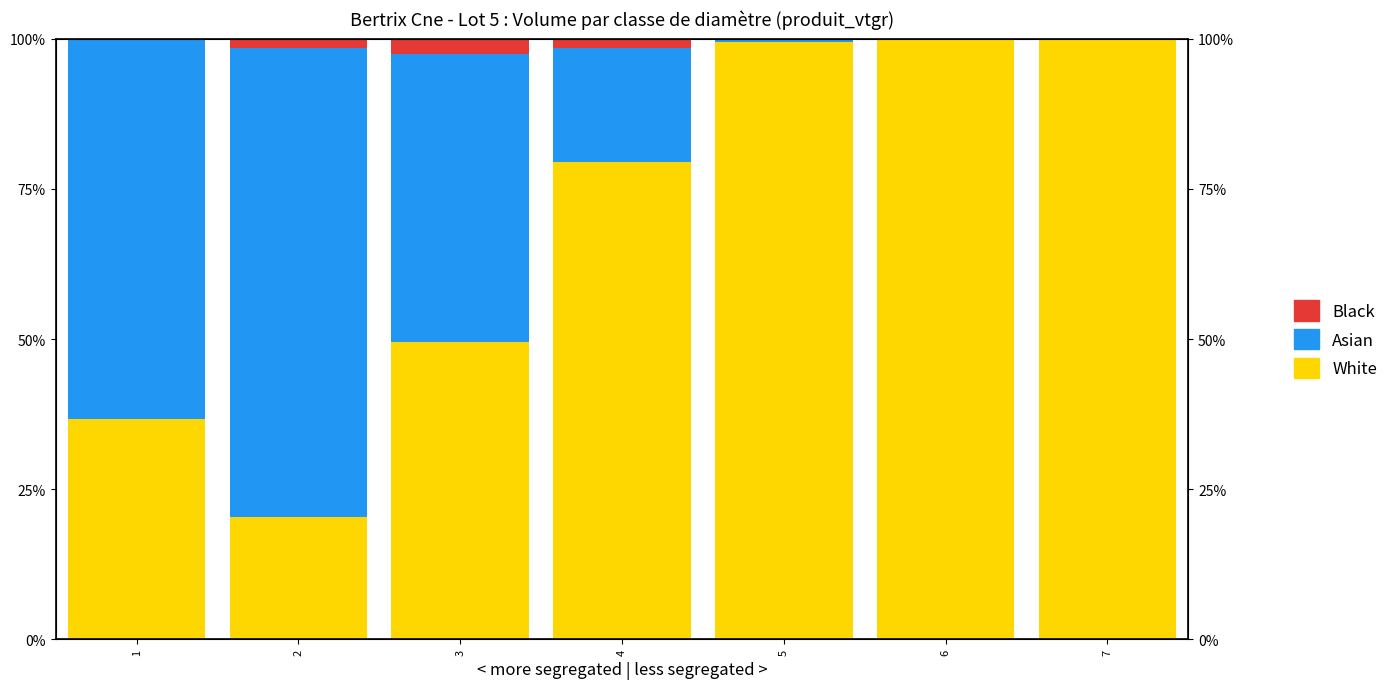

Reading left to right, list all the values displayed in this chart.

White: 1=36.7	2=20.3	3=49.6	4=79.4	5=99.5	6=100.0	7=100.0
Asian: 1=63.3	2=78.1	3=47.9	4=19.0	5=0.5	6=0.0	7=0.0
Black: 1=0.0	2=1.5	3=2.5	4=1.6	5=0.0	6=0.0	7=0.0